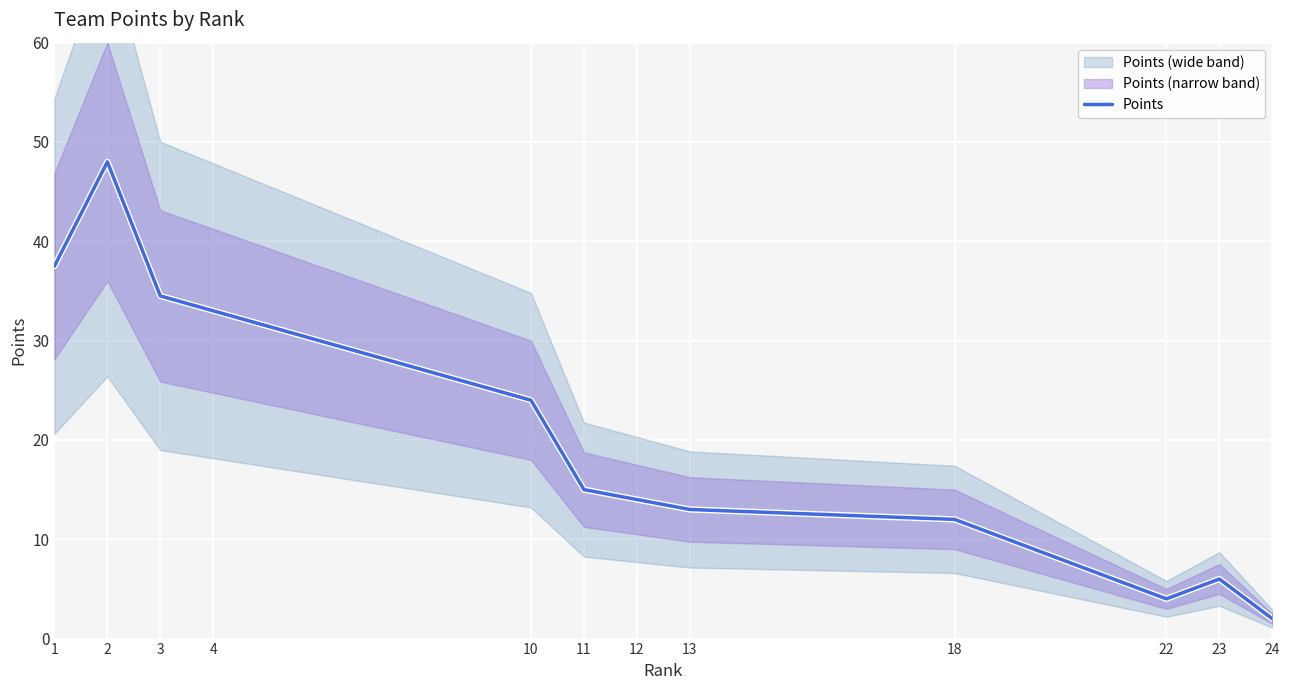

How many lines are shown in the chart?

1